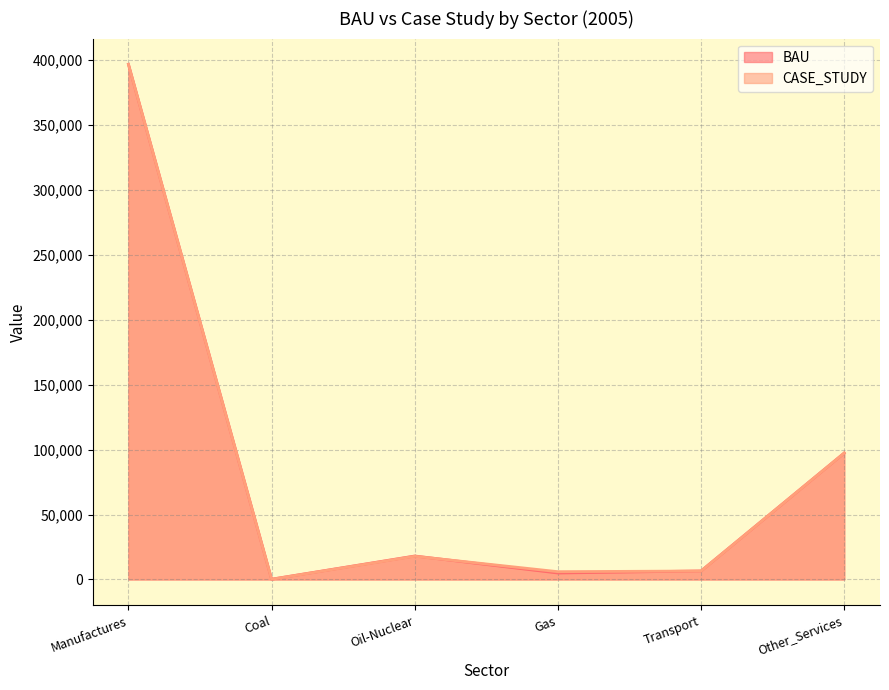

Reading left to right, extract all data points from this chart.

BAU: 396473.1	242.7	18071.1	4972.7	6564.4	97323.8
CASE_STUDY: 396461.8	150.3	17881.2	6000.8	6526.3	97338.0